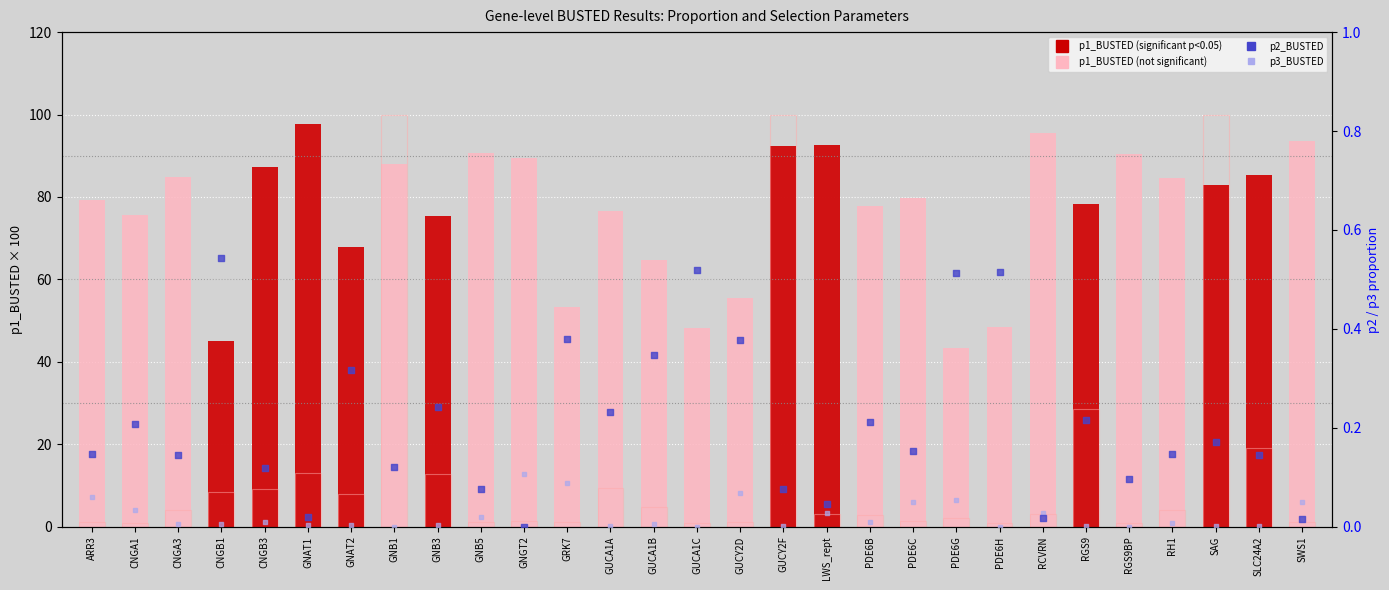

Which series reaches the maximum Y coordinate?

p1_BUSTED